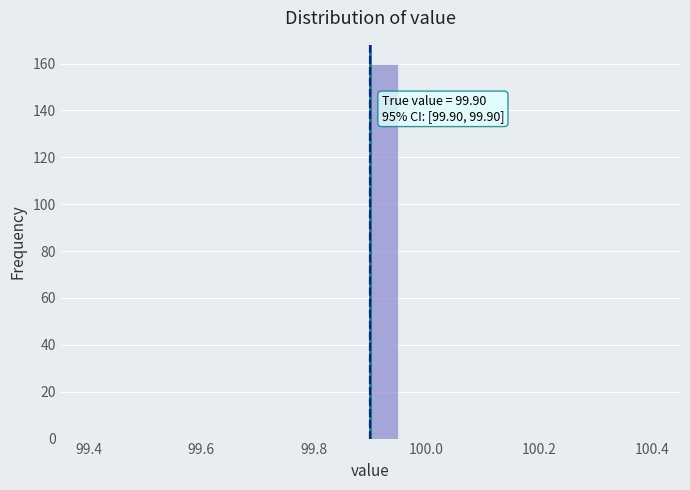

Around what value on the x-axis is the tallest bar? Give the approximate position of its centre, as read against the axis.

99.92